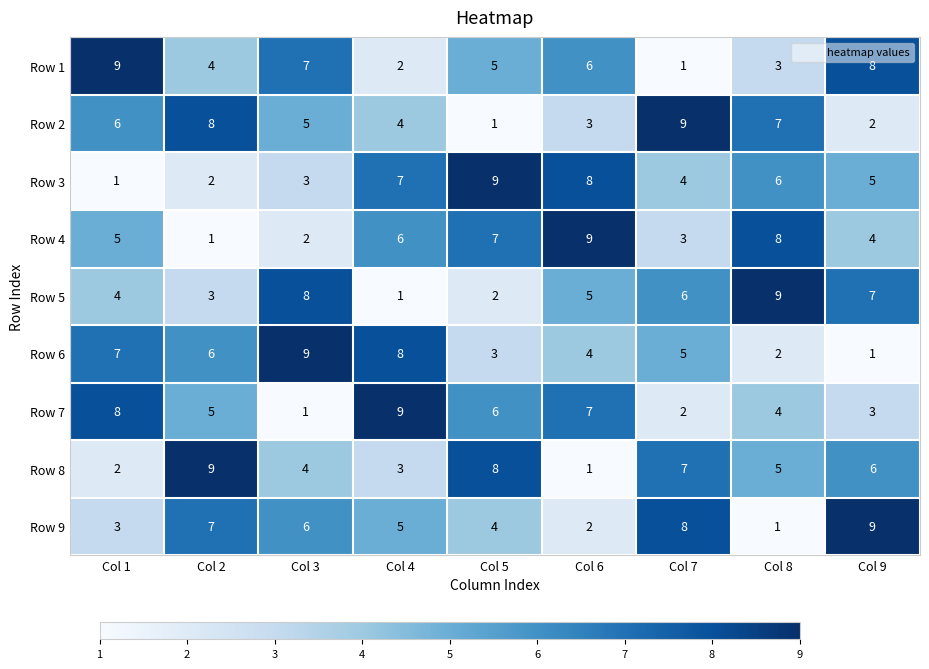

What is the greatest value displayed?

9